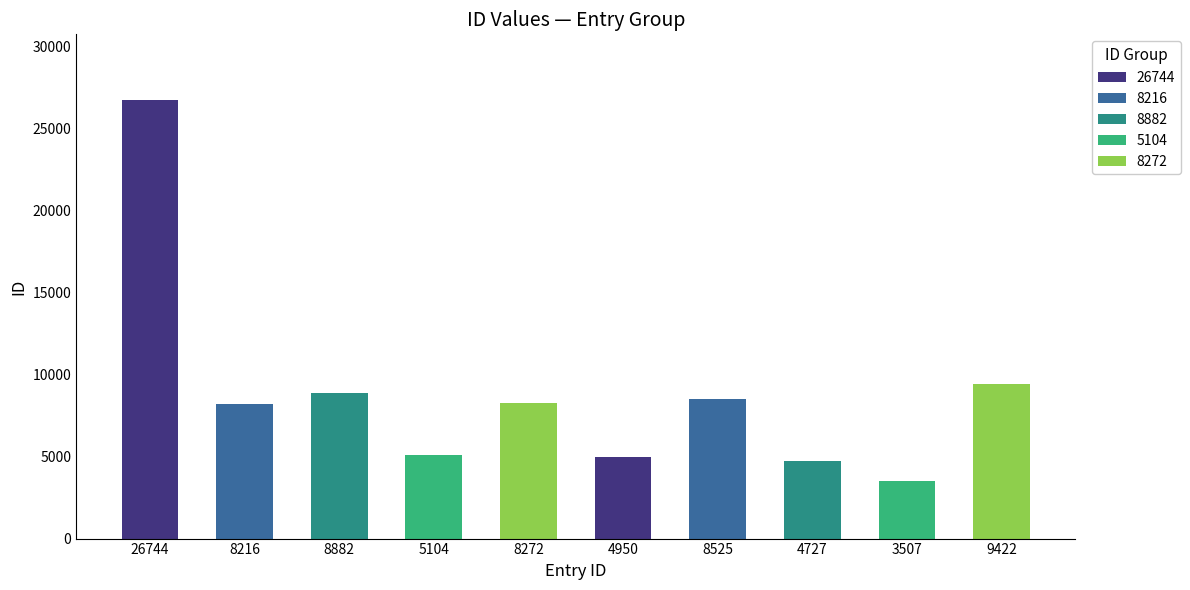

Which category has the highest value across all series?

26744